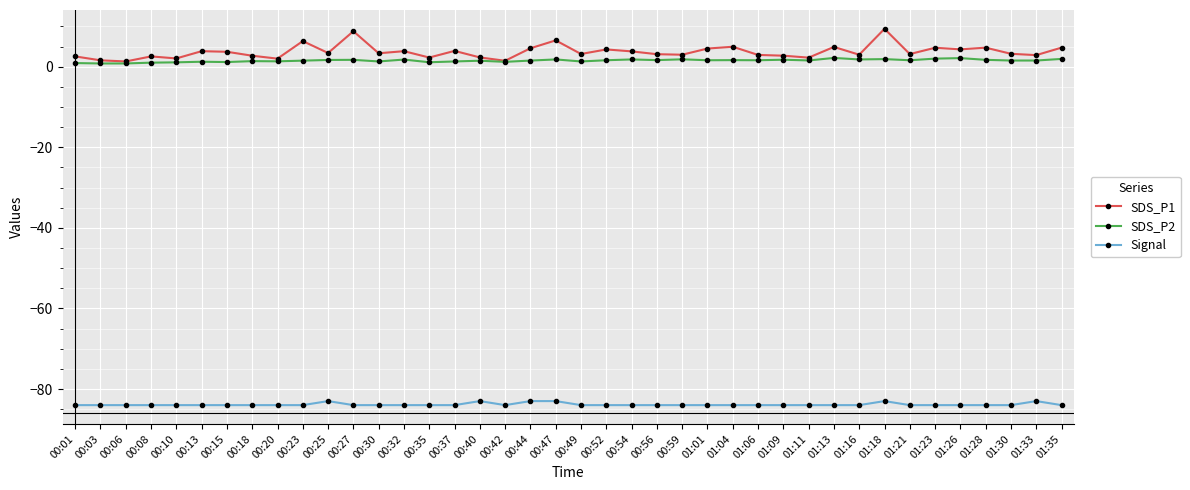

Which series has the largest total across all categories?

SDS_P1